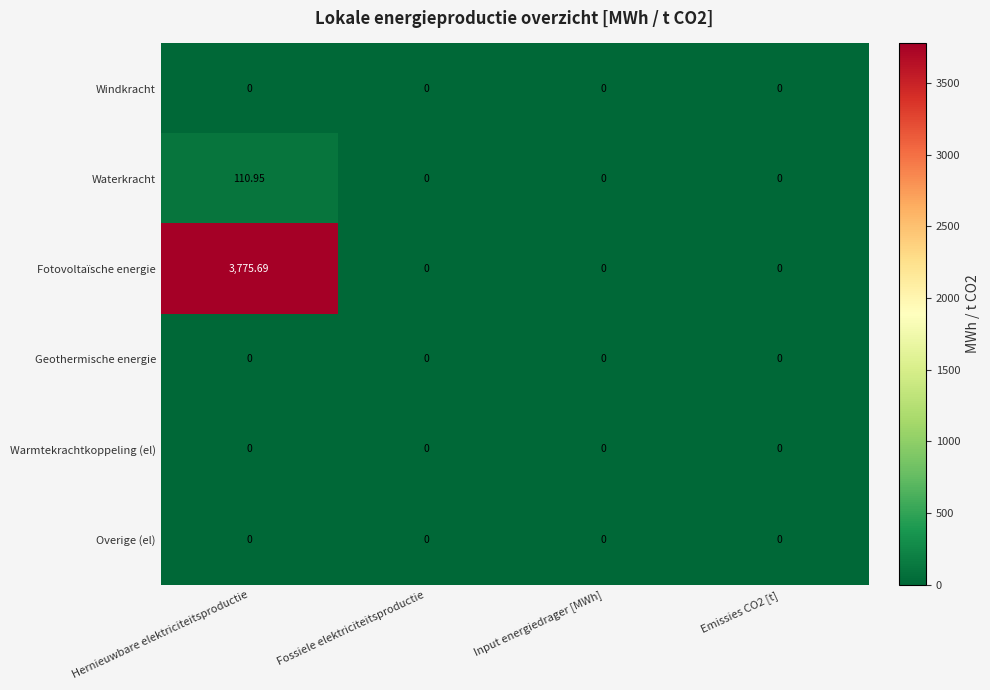

What is the maximum value shown in the chart?

3775.7